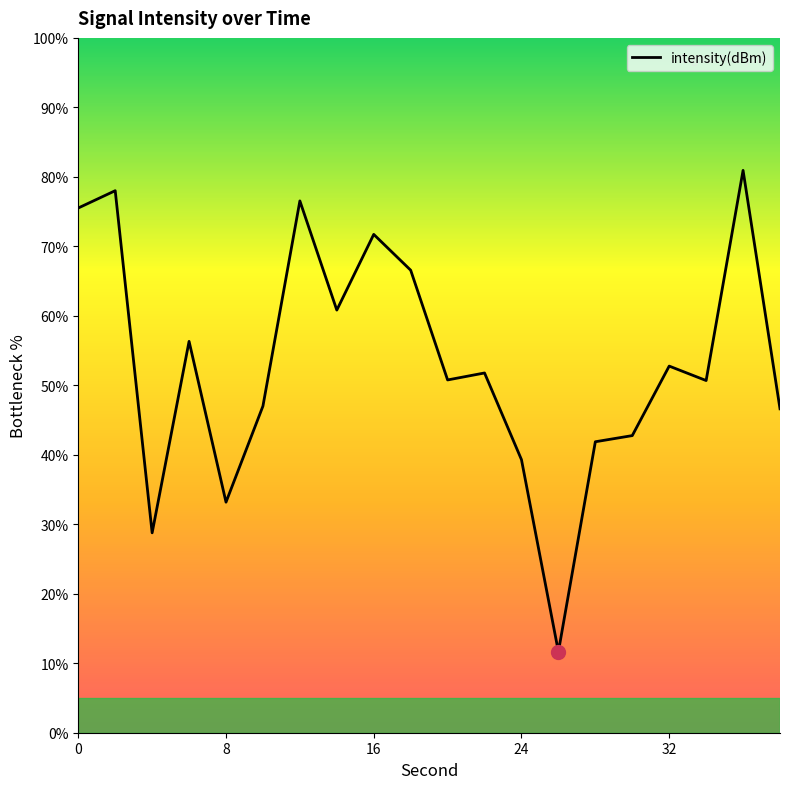

What is the difference between the maximum and minimum values?

69.3